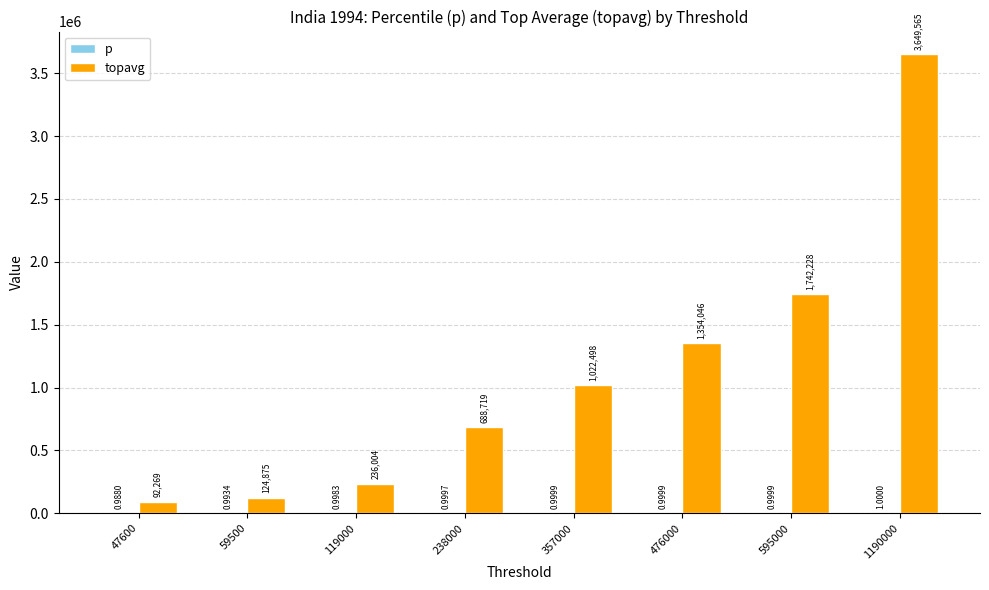

At which category is the sum across all series the highest?

1190000